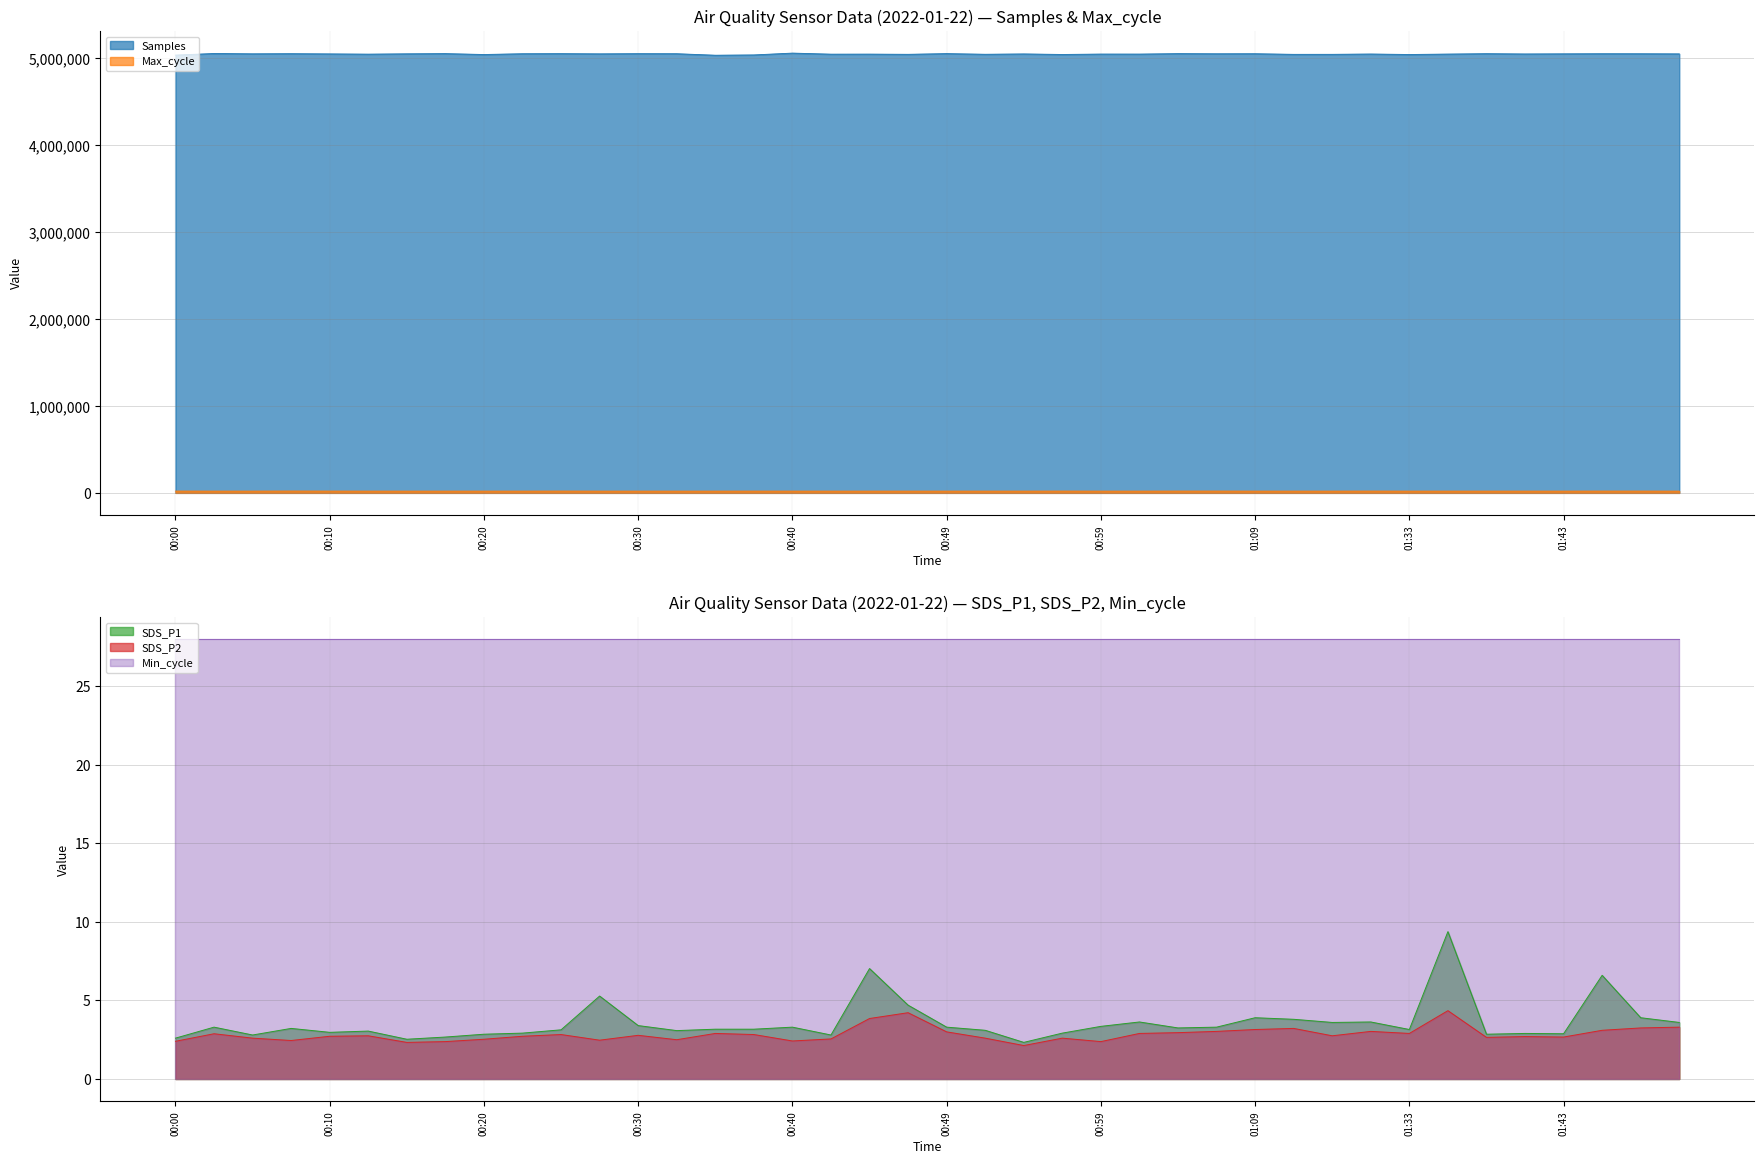

What is the label of the 35th point from the left?

01:38